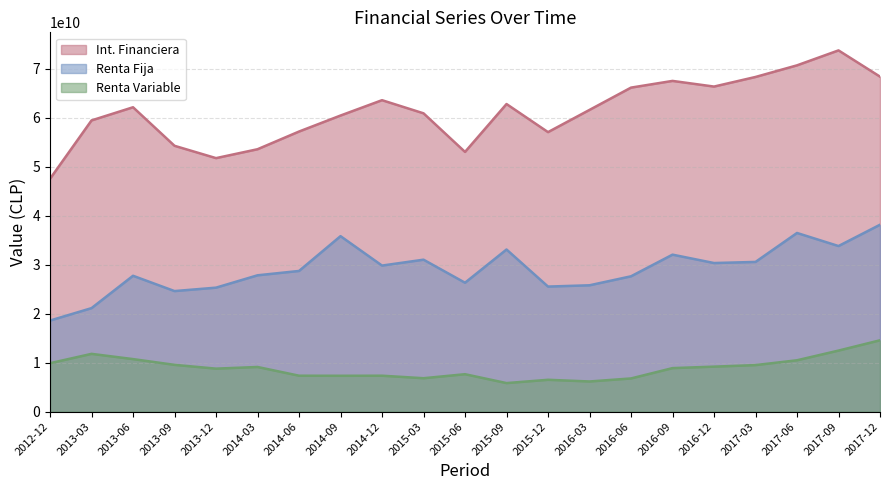

True or false: Renta Variable and Renta Fija intersect in this chart.

False